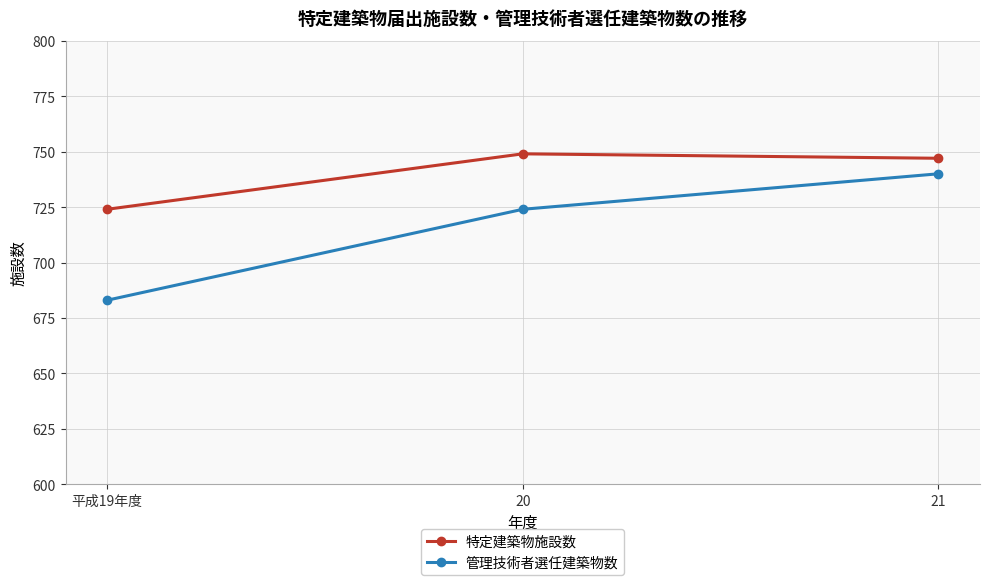

Reading right to left, what are all the values shown in this chart?

特定建築物施設数: 21=747	20=749	平成19年度=724
管理技術者選任建築物数: 21=740	20=724	平成19年度=683